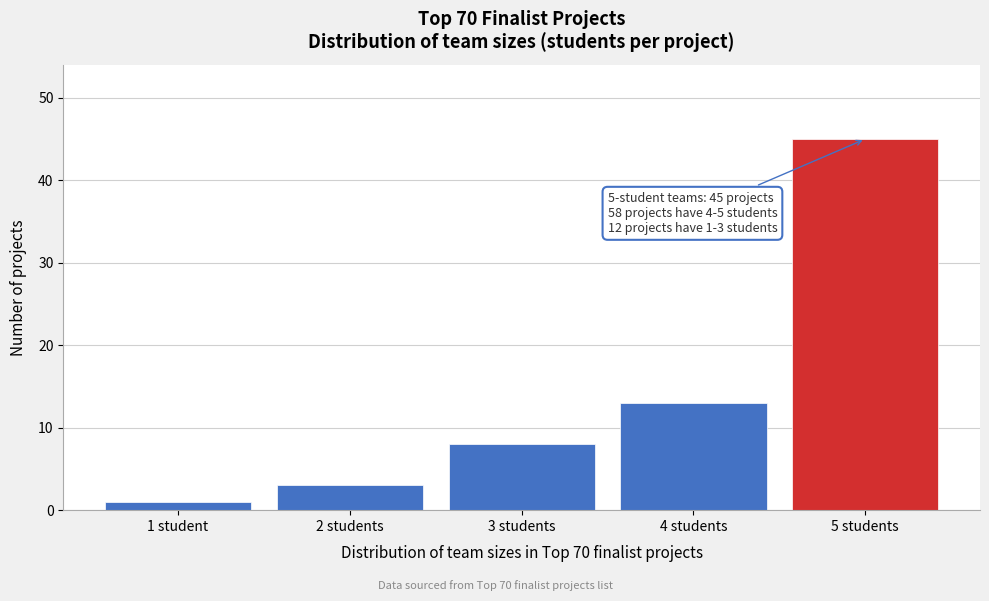

Reading left to right, extract all data points from this chart.

1 student=1	2 students=3	3 students=8	4 students=13	5 students=45